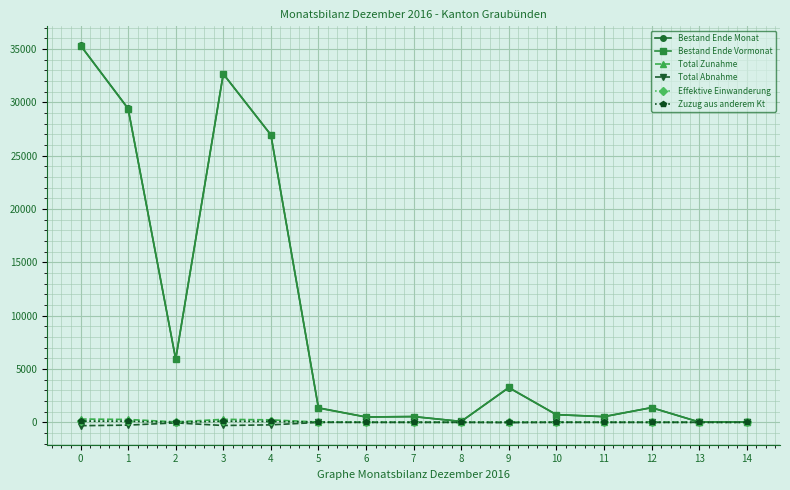

At which category does Bestand Ende Monat reach its first local valley?

2